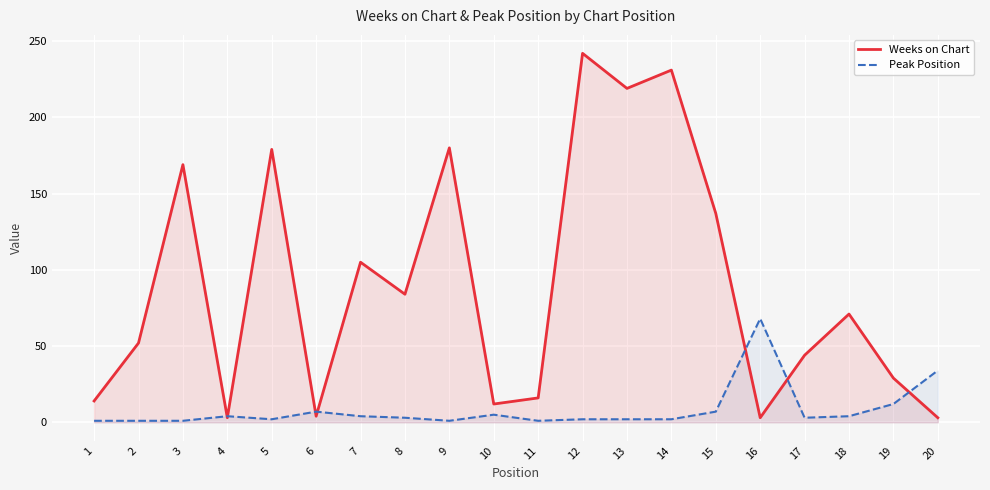

What is the value of the Weeks on Chart point at the 13th from the left?

219